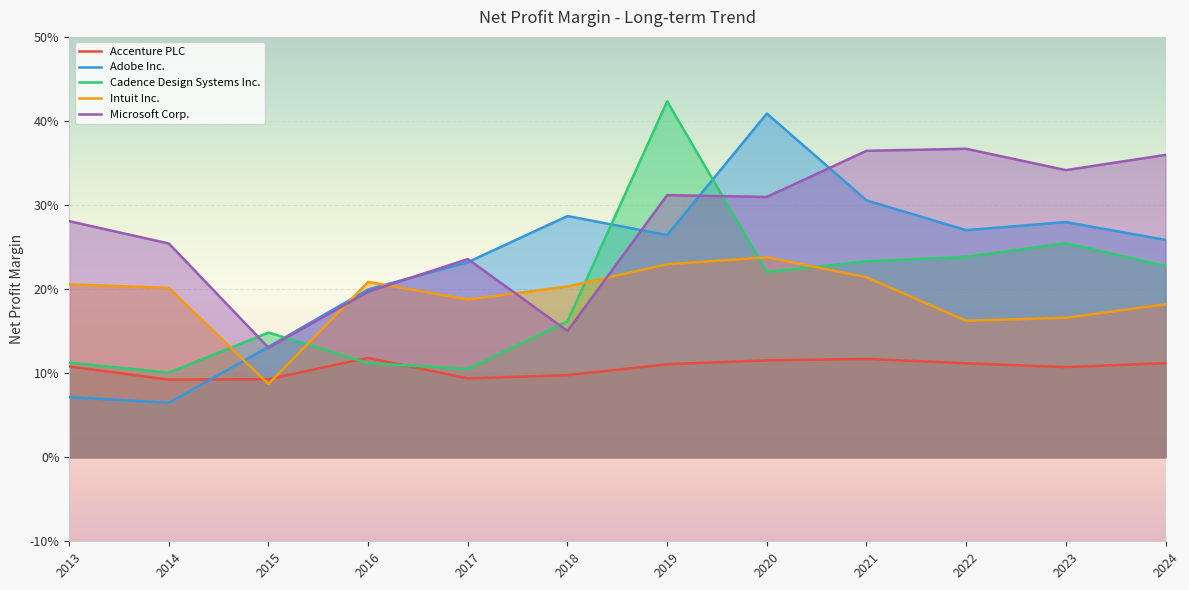

Which category has the highest value across all series?

2019